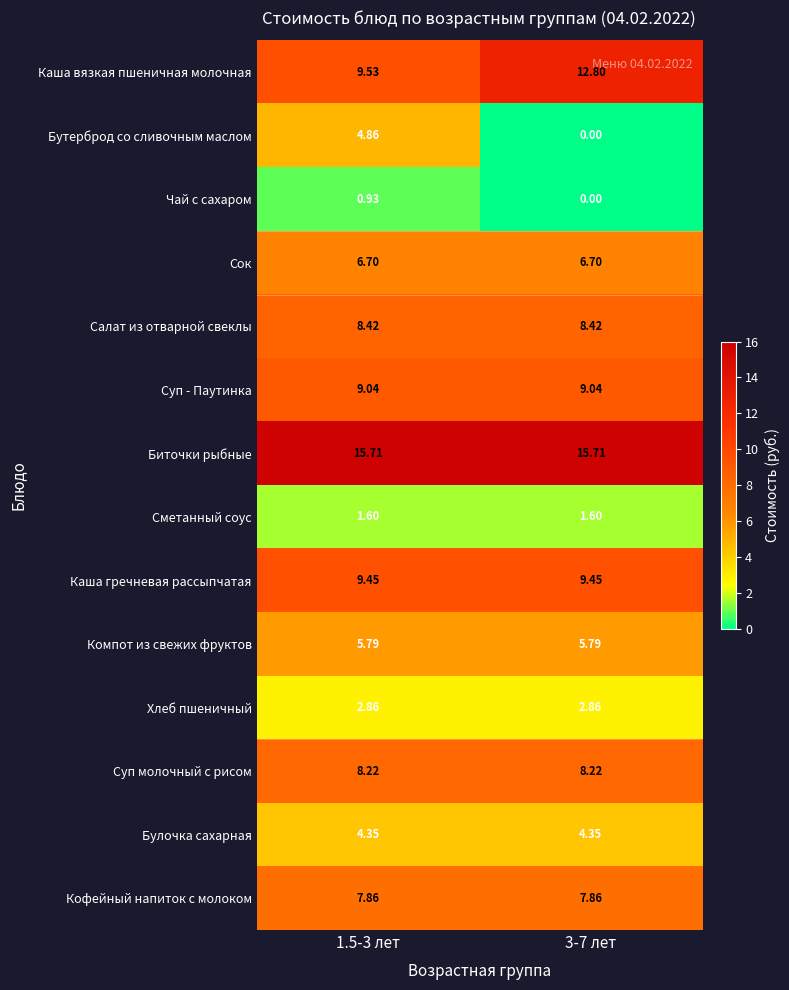

Is the value of Суп - Паутинка at 3-7 лет greater than the value of Салат из отварной свеклы at 3-7 лет?

Yes